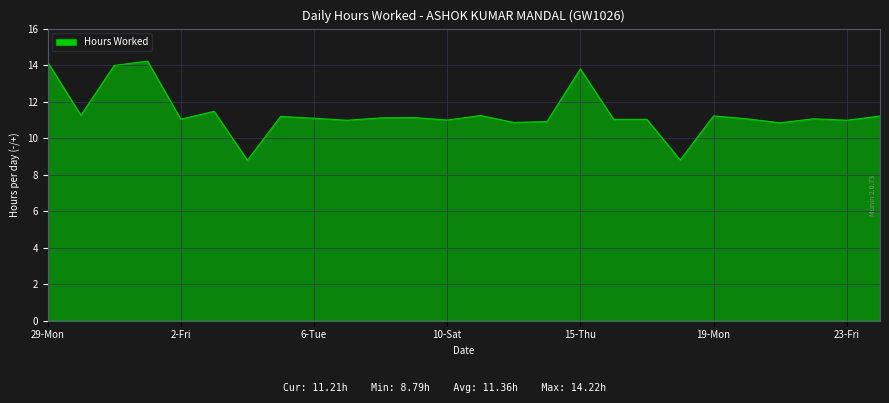

What is the smallest value displayed?

8.8